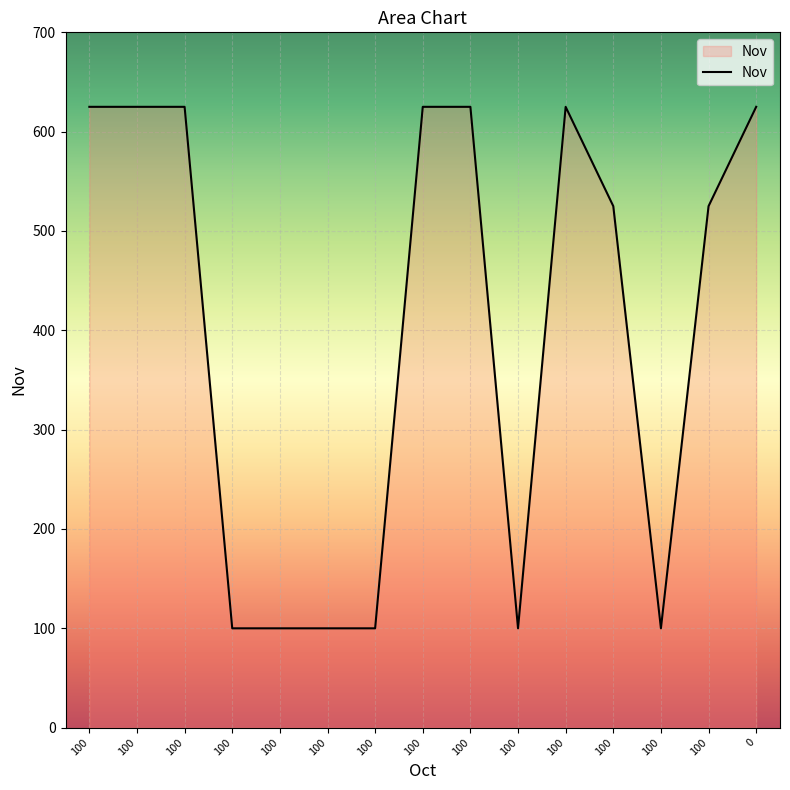

At which label does the data first exceed 525?

100